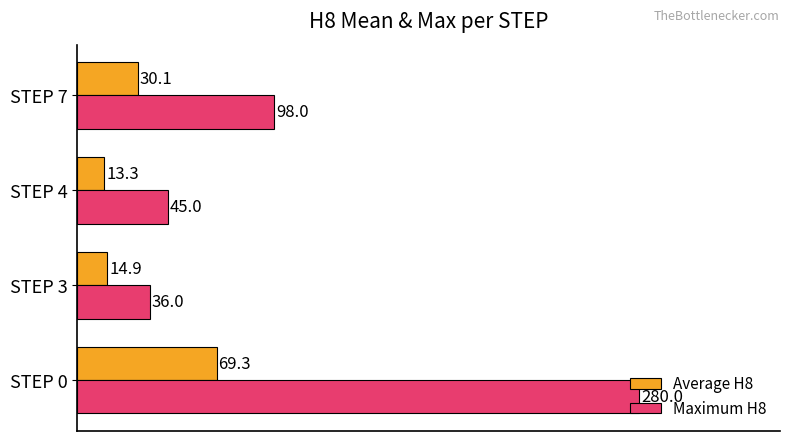

What is the difference between the second highest and second lowest values in the Maximum H8 series?

53.0